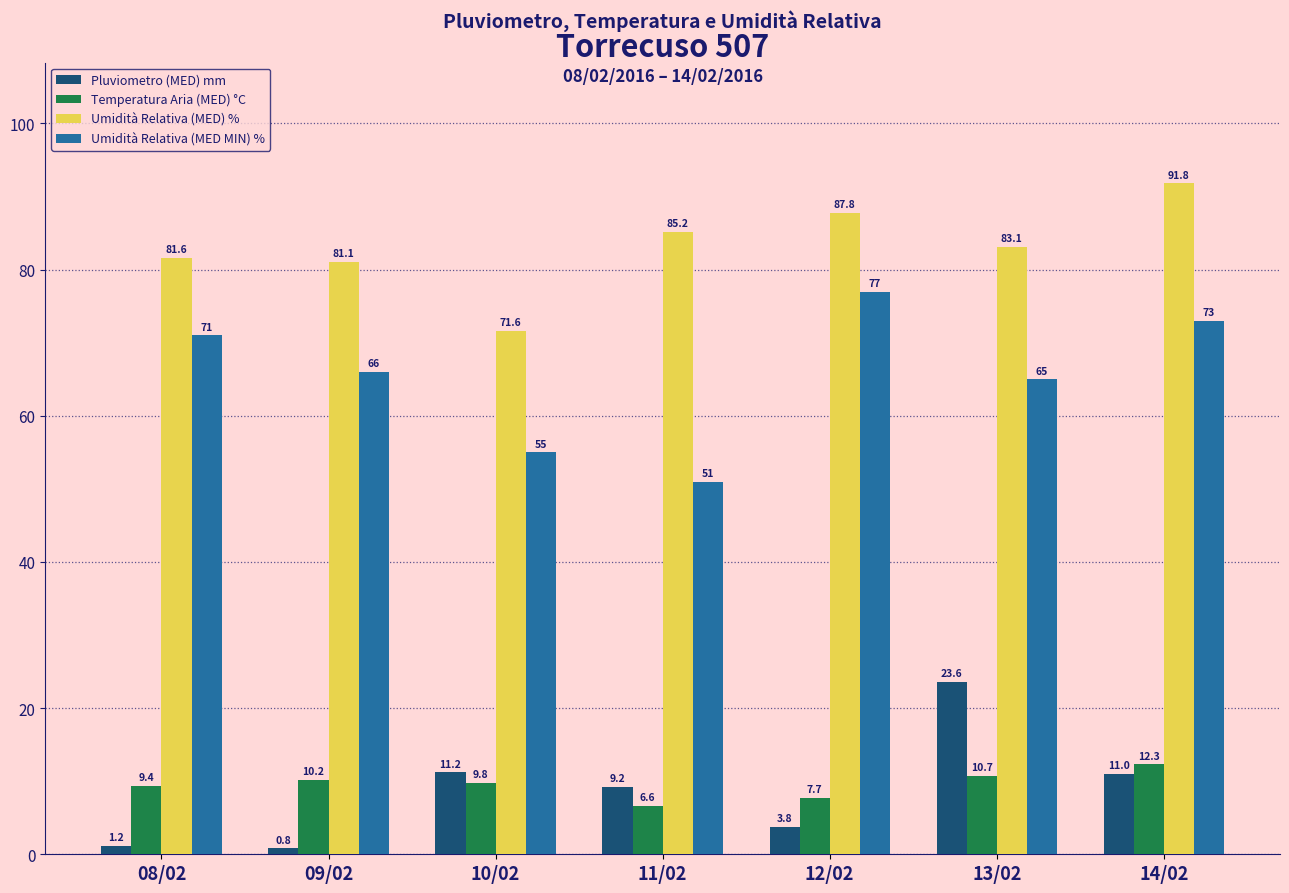

How many bars are there in total?

28